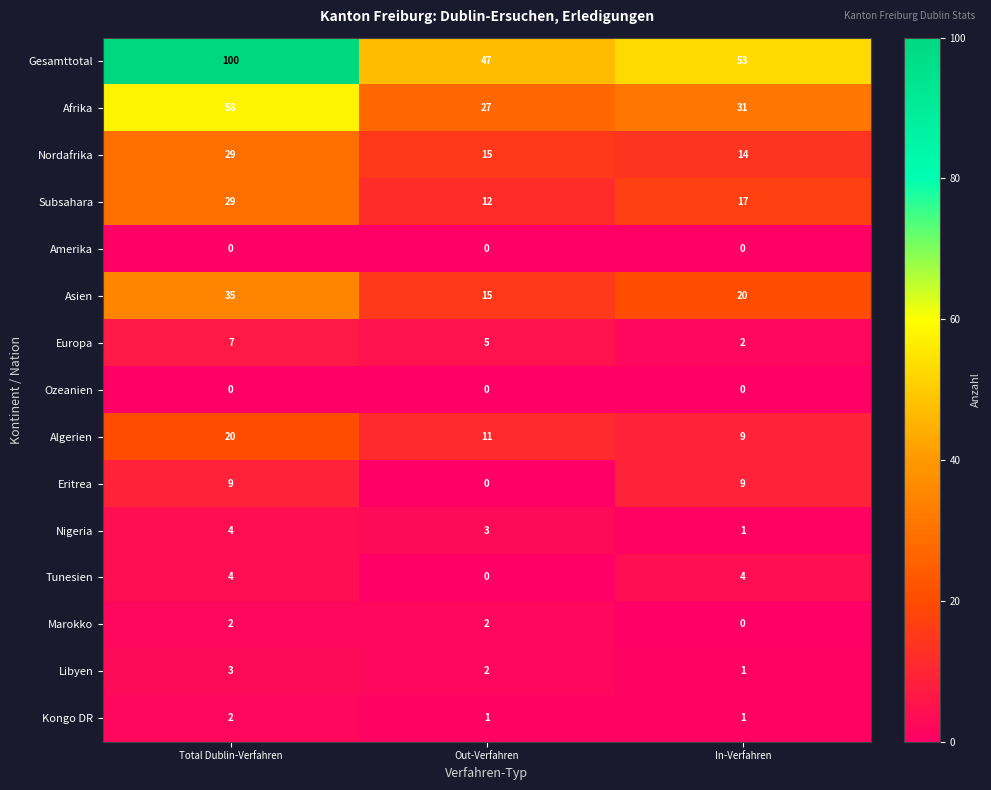

How many distinct data groups are displayed?

15